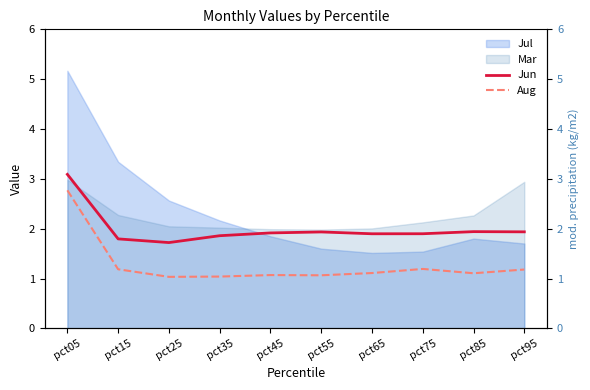

What is the difference between the Jun values at pct85 and pct15?

0.1